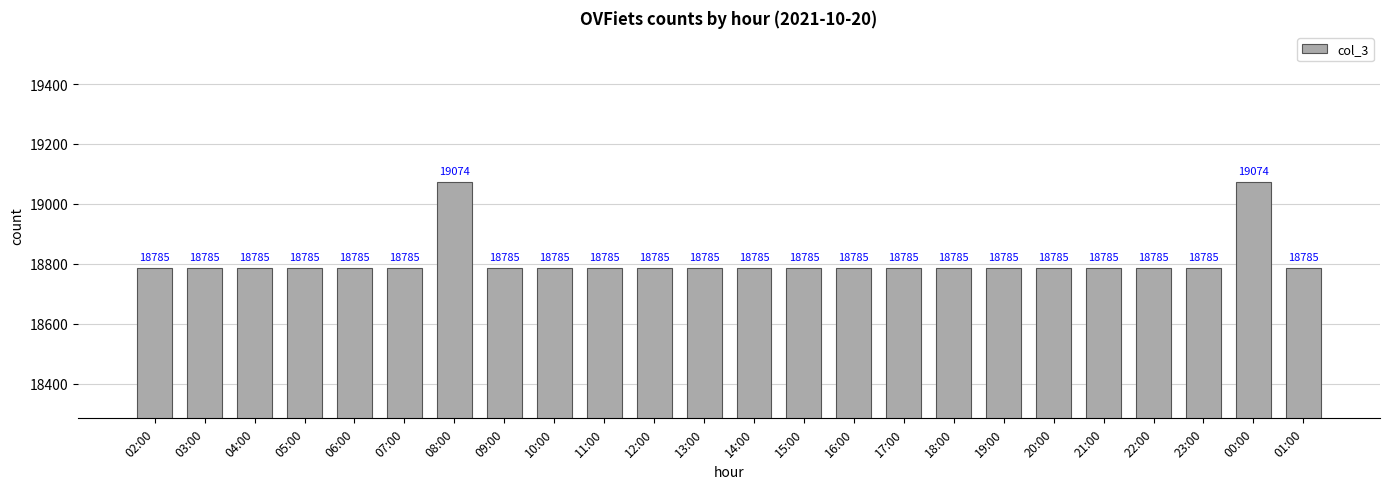

How many series are shown in this chart?

1